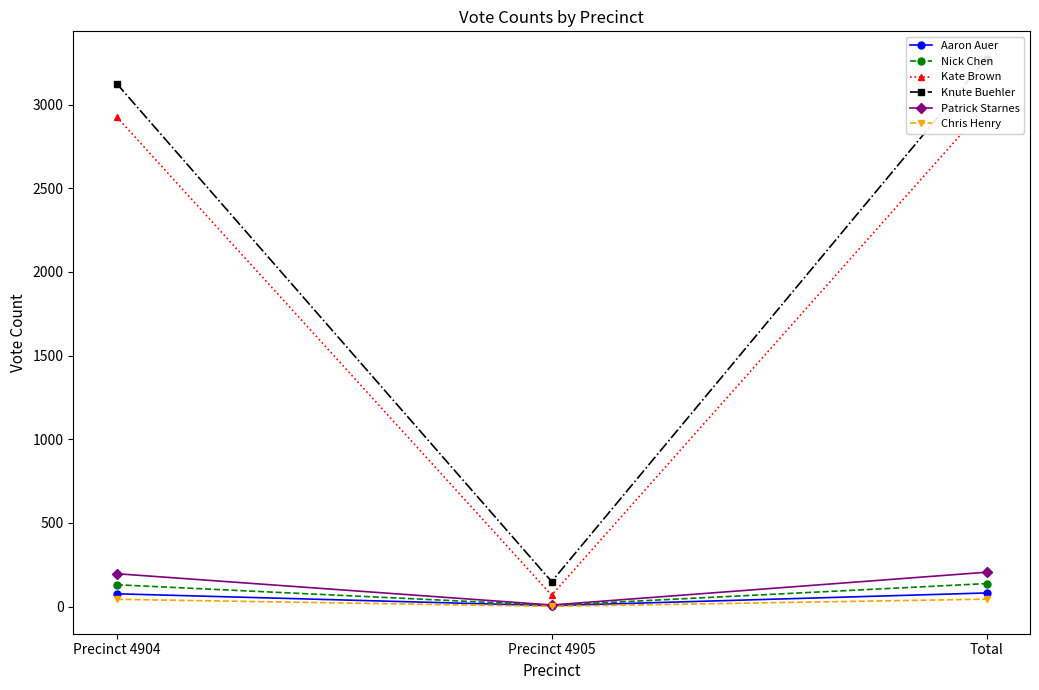

True or false: Chris Henry has a value of 43 at Precinct 4904.

True